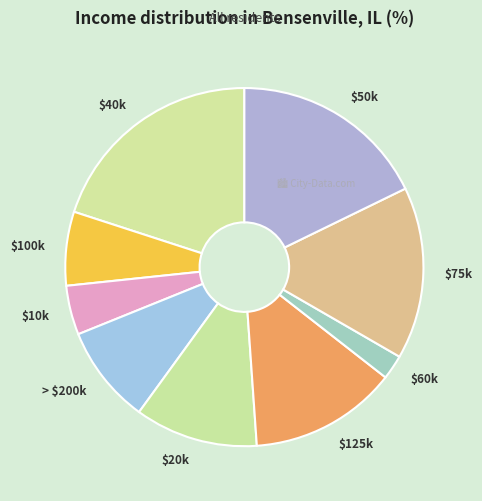

Rank the categories by value from lowest to highest.

5, 6, 7, 3, 1, 9, 8, 2, 4